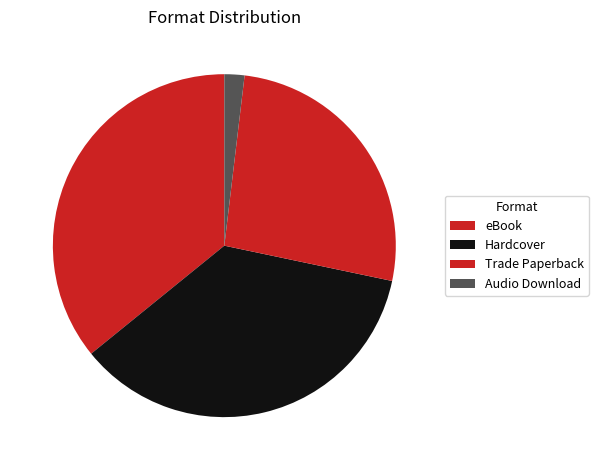

How many segments does this pie chart have?

4